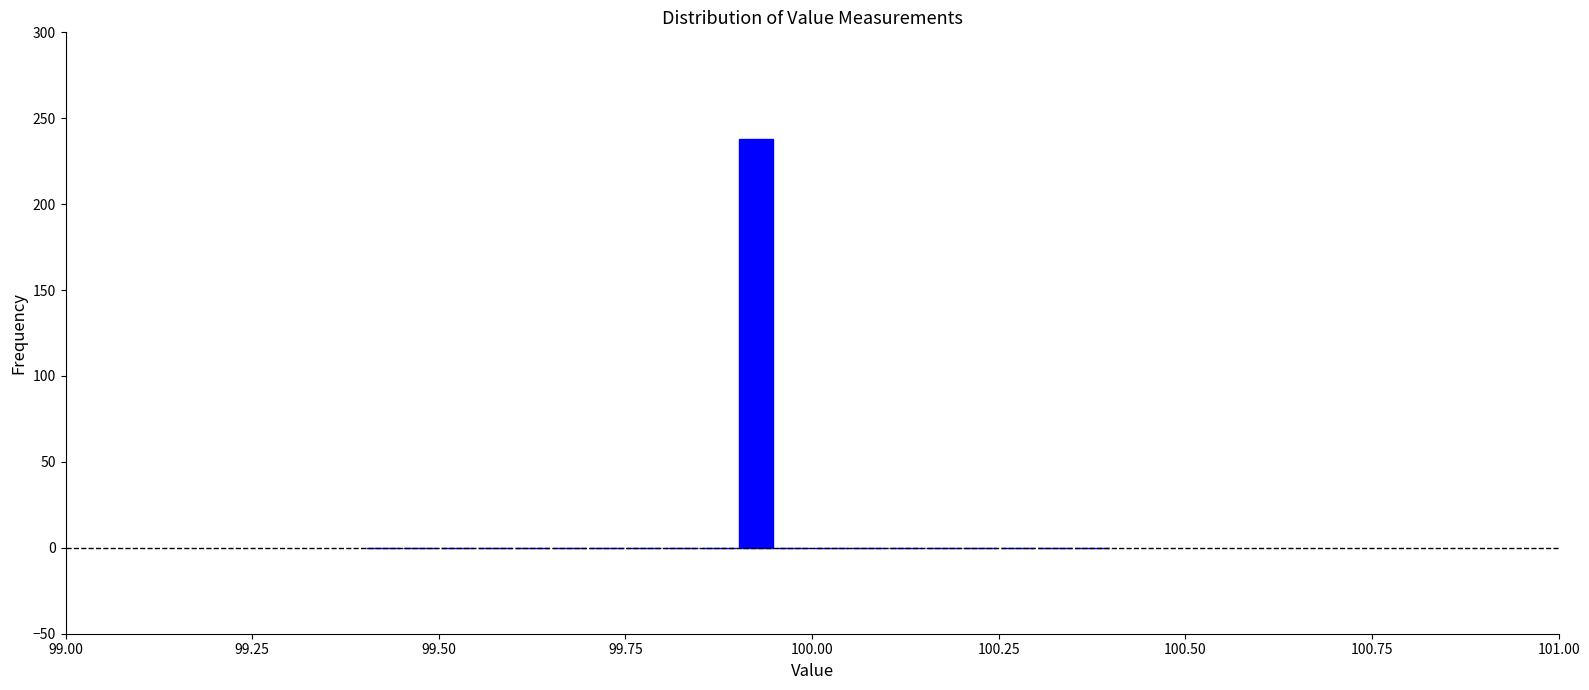

Read against the x-axis, roughly where is the centre of the tallest bar?

99.95